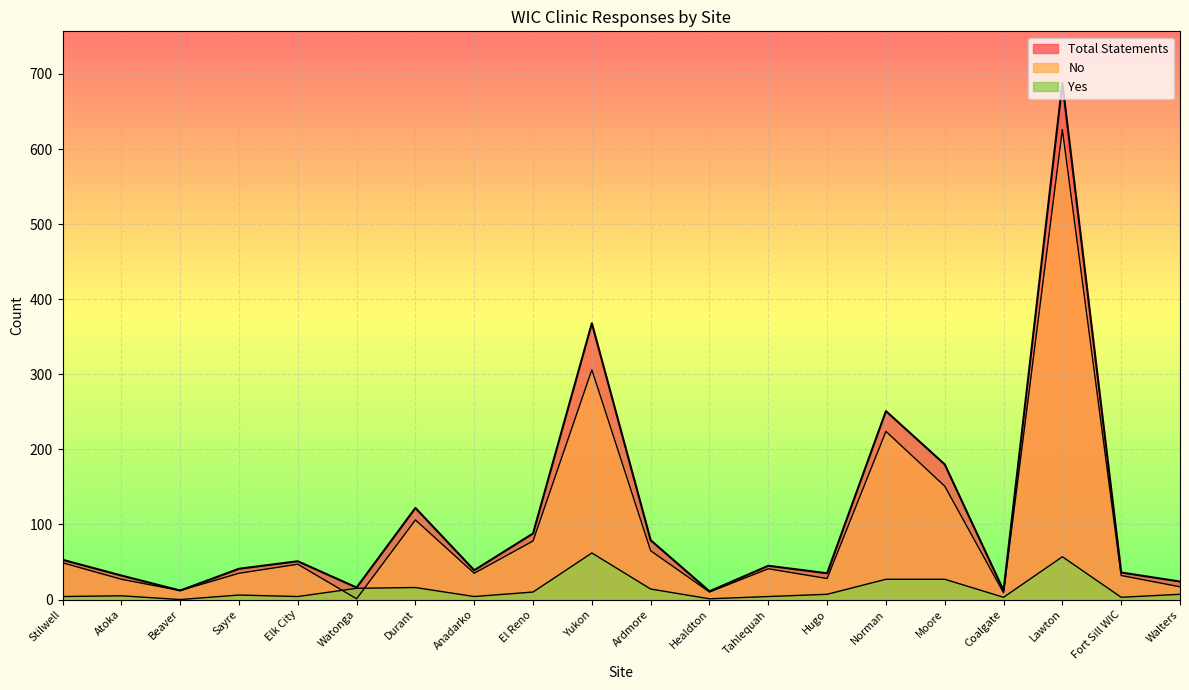

True or false: No and Yes cross at least once.

True